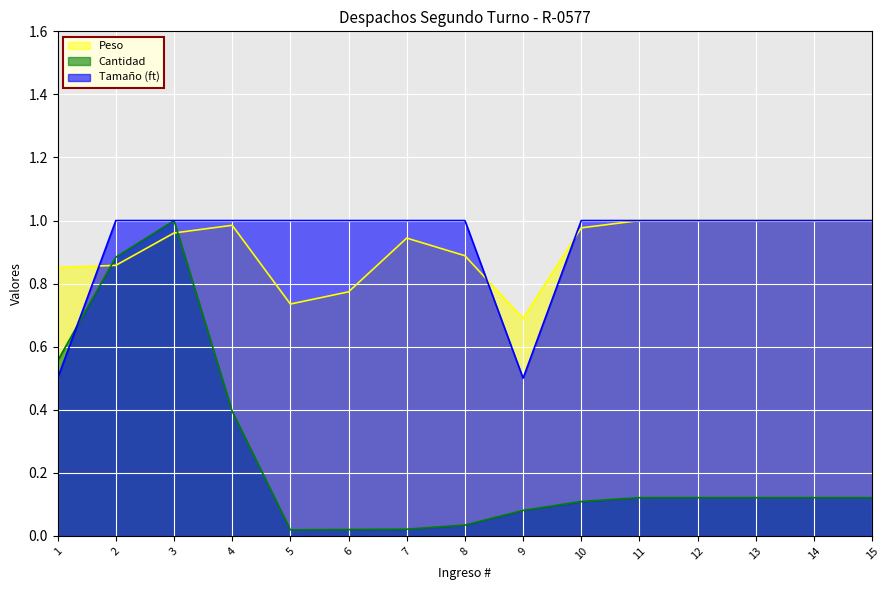

Which category has the lowest value in the Cantidad series?

5